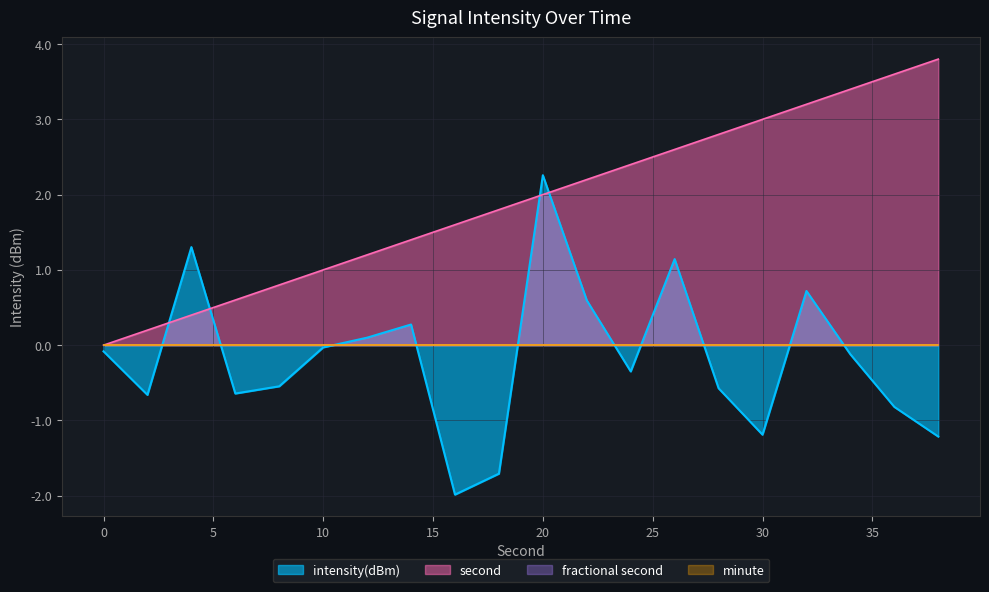

What is the value of the intensity(dBm) point at the 15th from the left?

-0.6